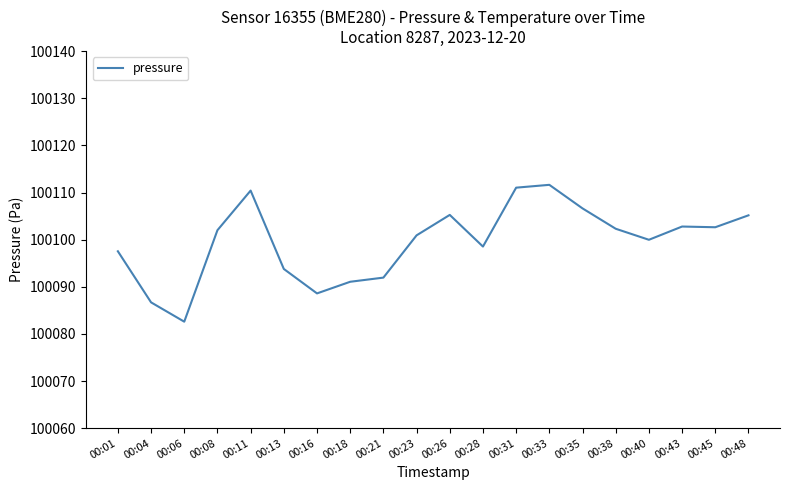

Where is the first local minimum?

00:06